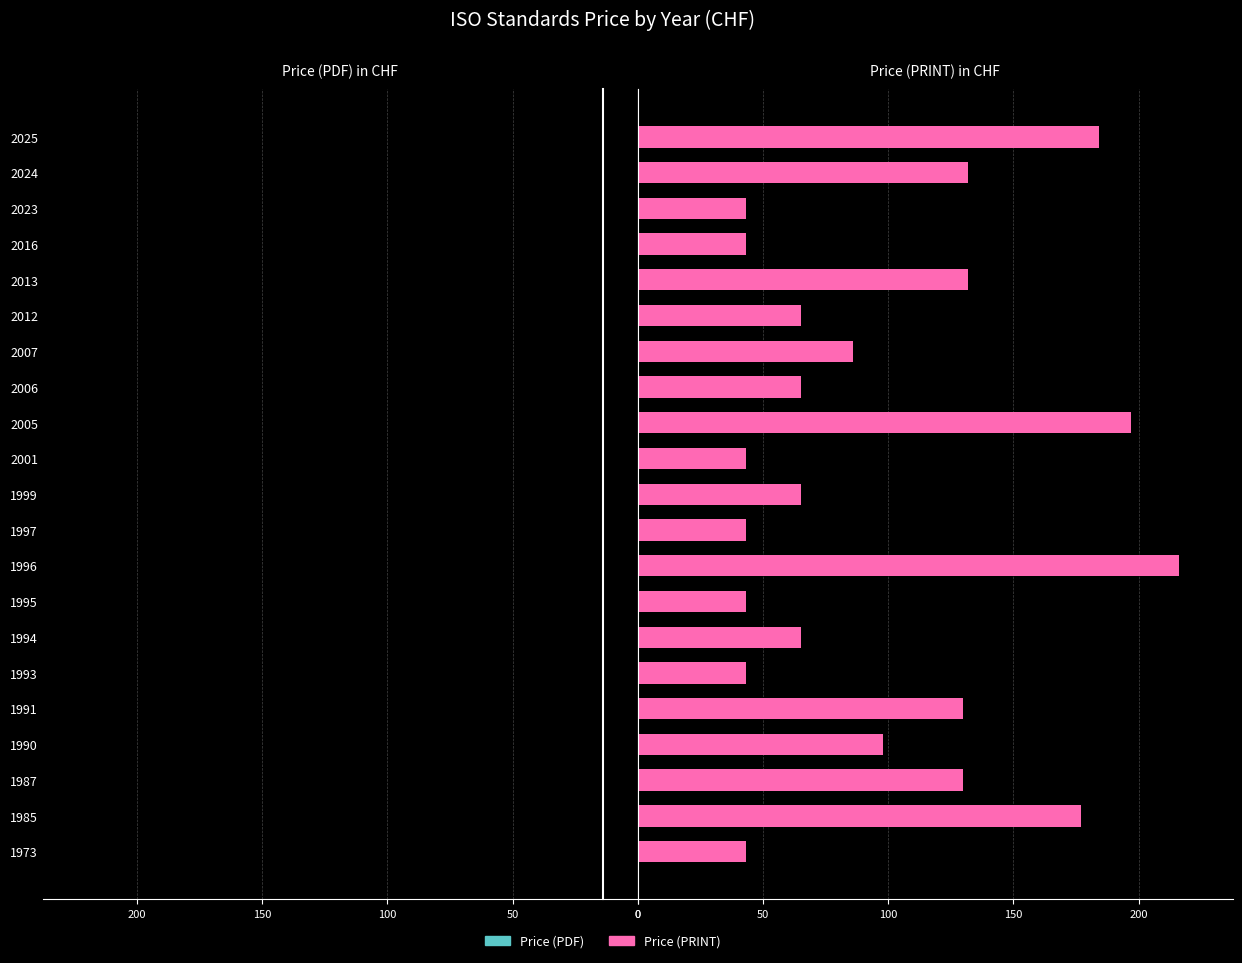

How many values in the Price (PRINT) series exceed 65?

10